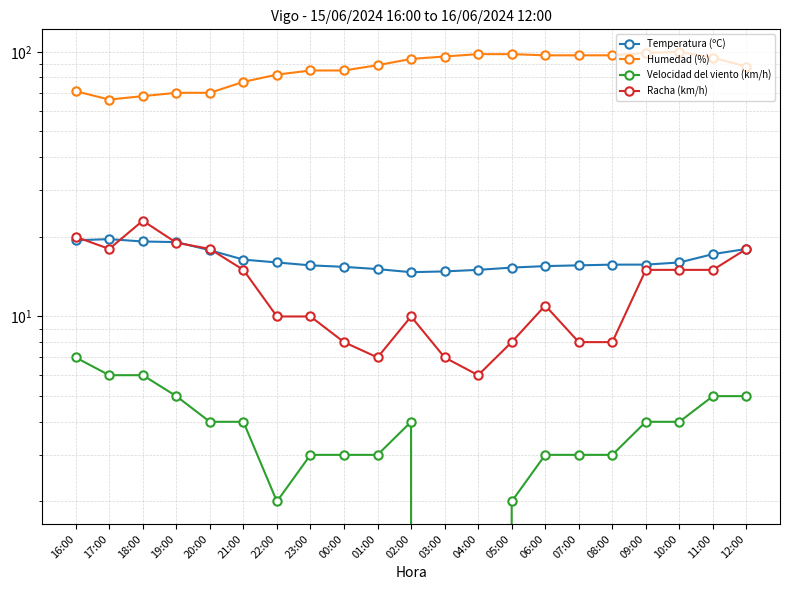

At which label does Velocidad del viento (km/h) first exceed 4?

16:00